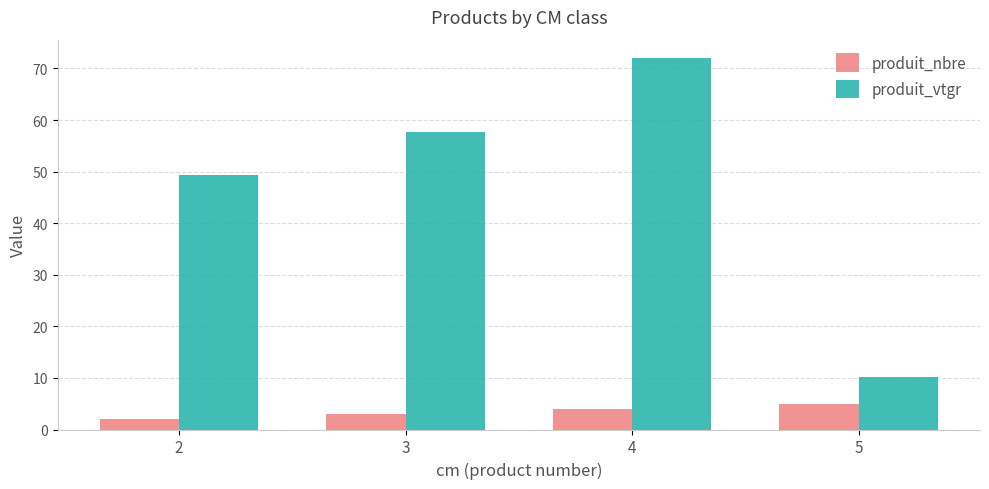

What is the value of the produit_nbre bar at the 3rd from the left?

4.0